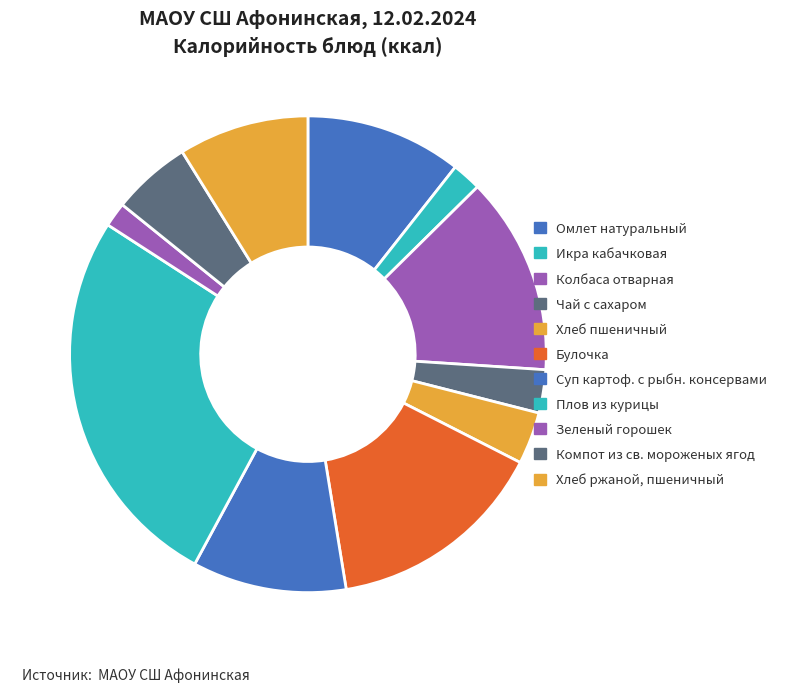

What is the ratio of the value at Зеленый горошек to the value at Омлет натуральный?

0.2